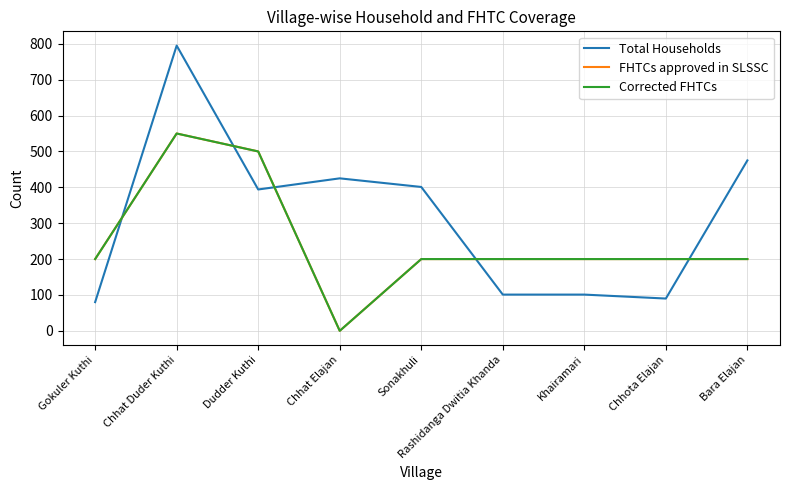

Is this an area chart (filled region under the line)?

No